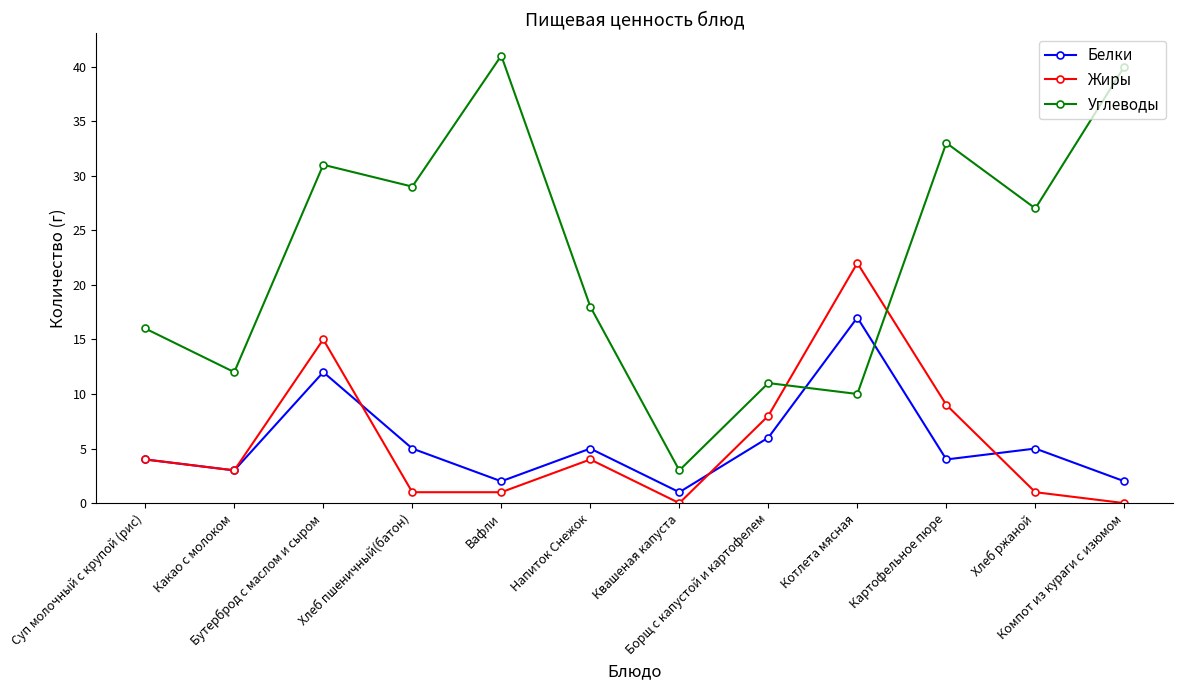

What is the difference between the highest and lowest values at Бутерброд с маслом и сыром?

19